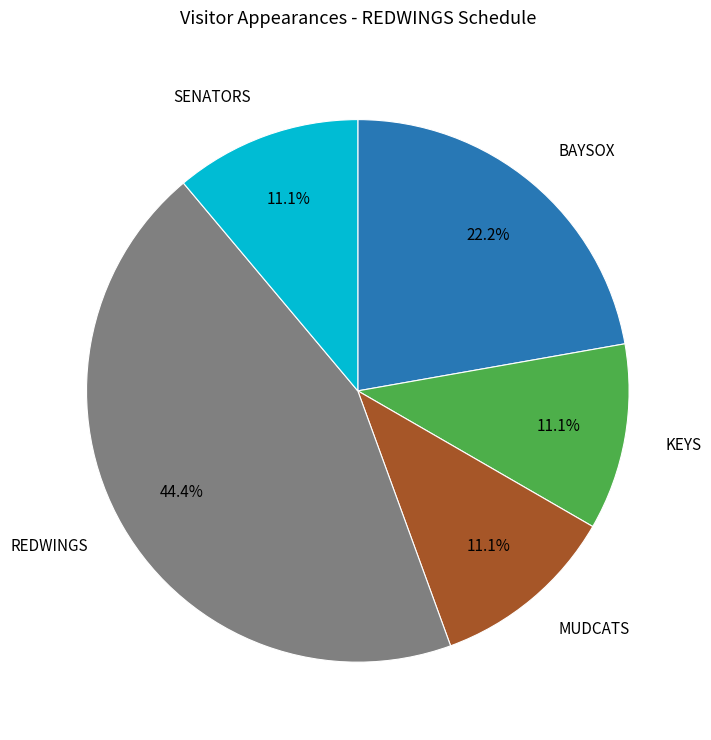

Does any single category account for the majority?

No